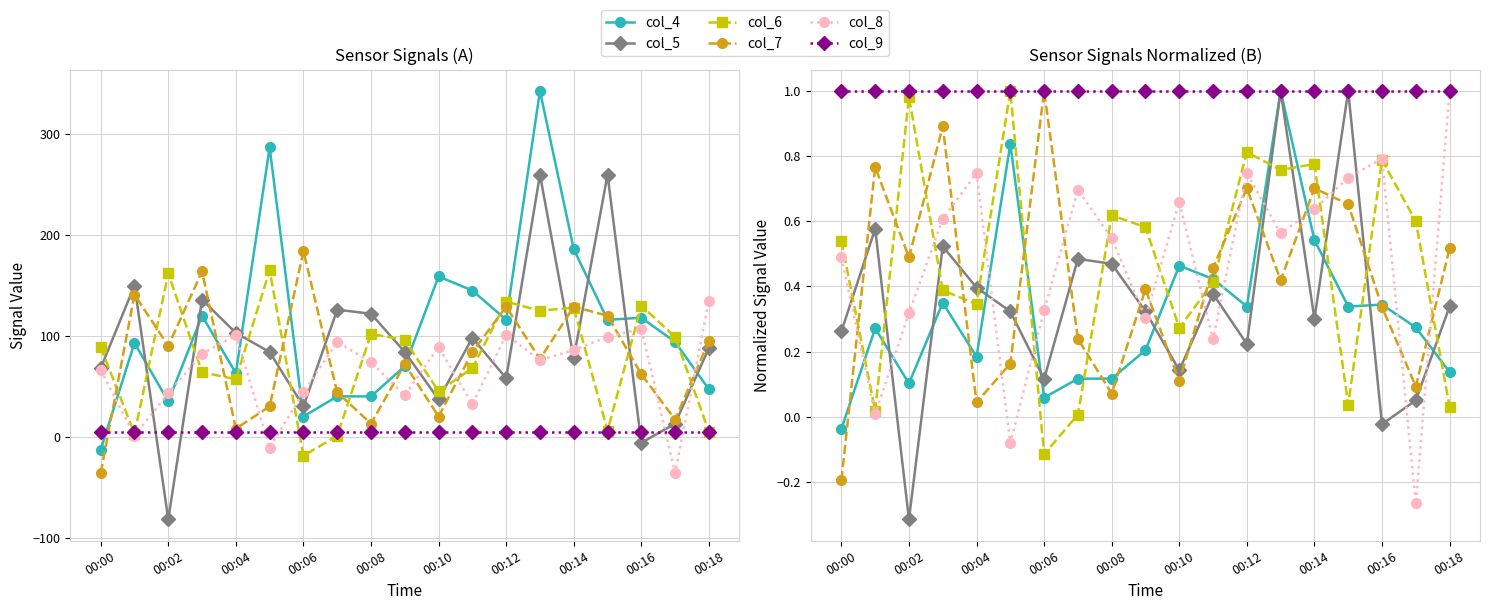

What is the label of the 14th point from the left?

13